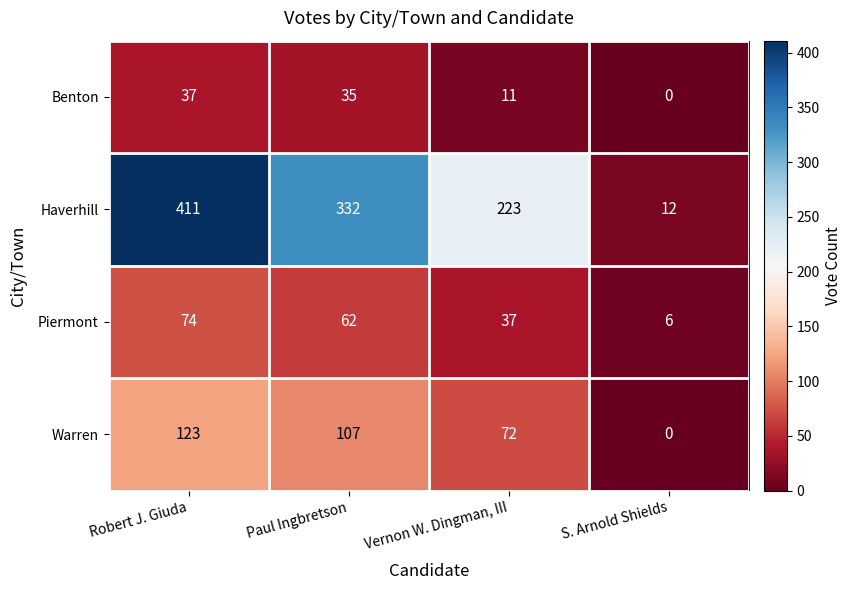

Where does the Warren series first go above 107?

Robert J. Giuda